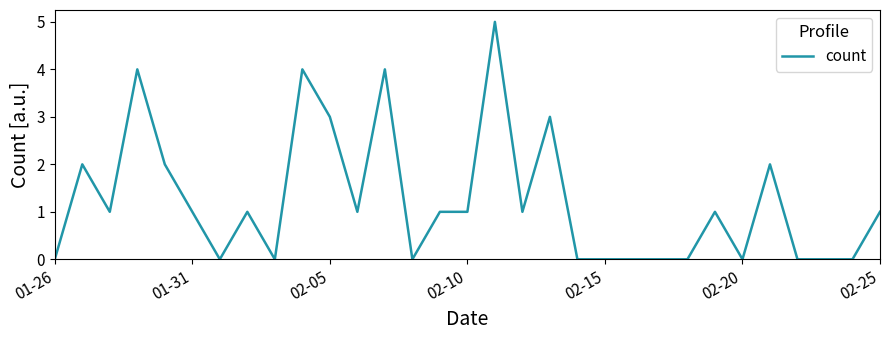

What is the difference between the maximum and minimum values?

5